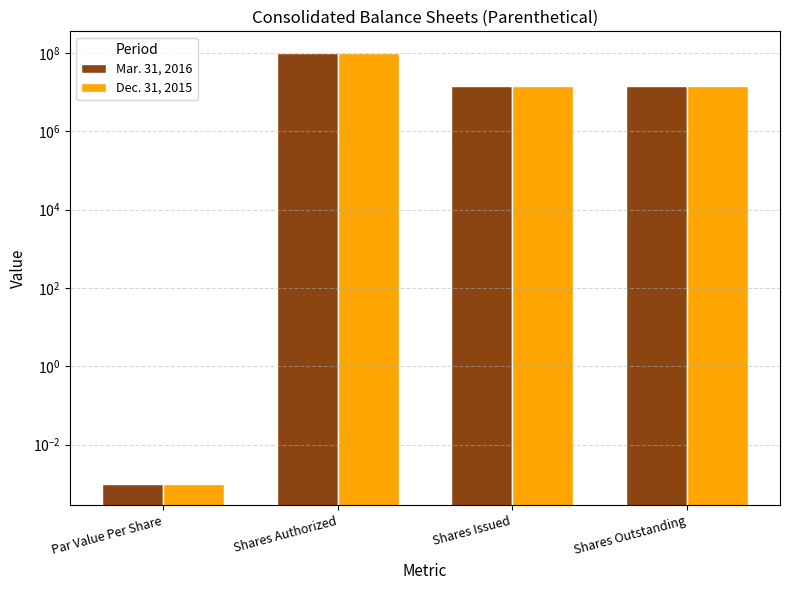

Reading left to right, list all the values displayed in this chart.

Mar. 31, 2016: Par Value Per Share=0.0	Shares Authorized=100000000.0	Shares Issued=13915000.0	Shares Outstanding=13915000.0
Dec. 31, 2015: Par Value Per Share=0.0	Shares Authorized=100000000.0	Shares Issued=13915000.0	Shares Outstanding=13915000.0